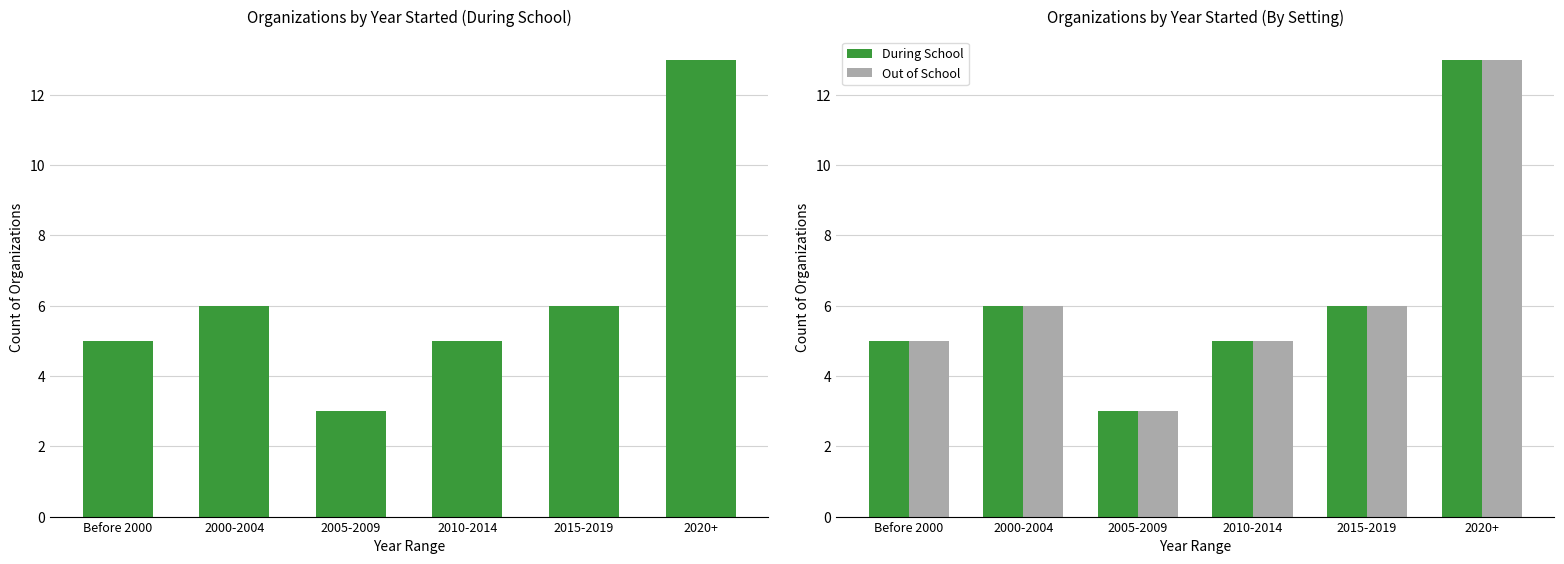

How many Out of School values are between 5 and 6?

4